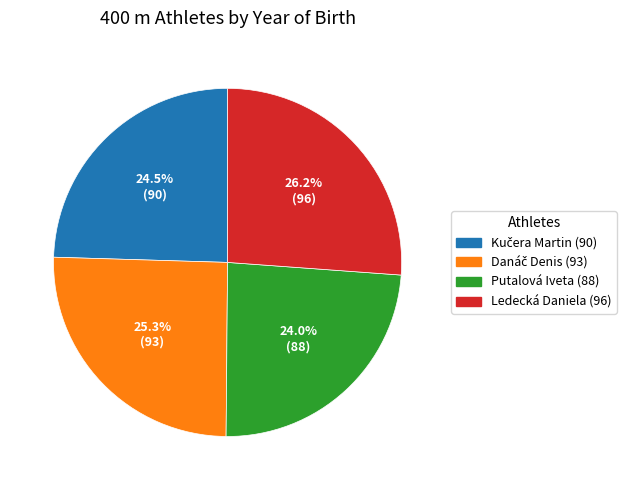

Is there a majority slice in this chart?

No